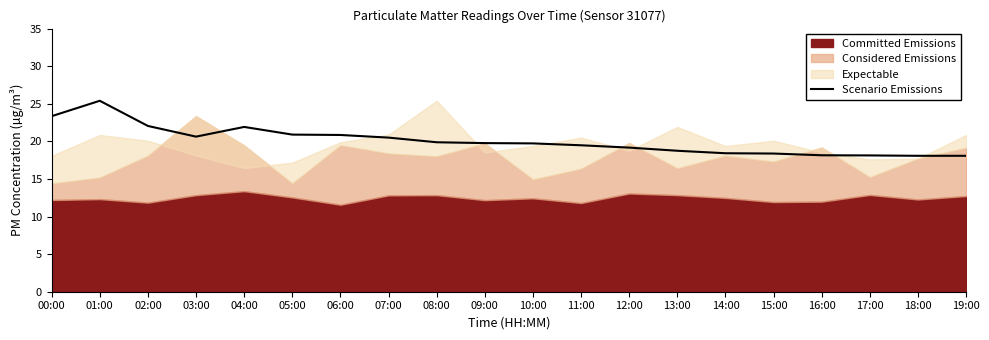

Which category has the highest value in the Scenario Emissions series?

01:00